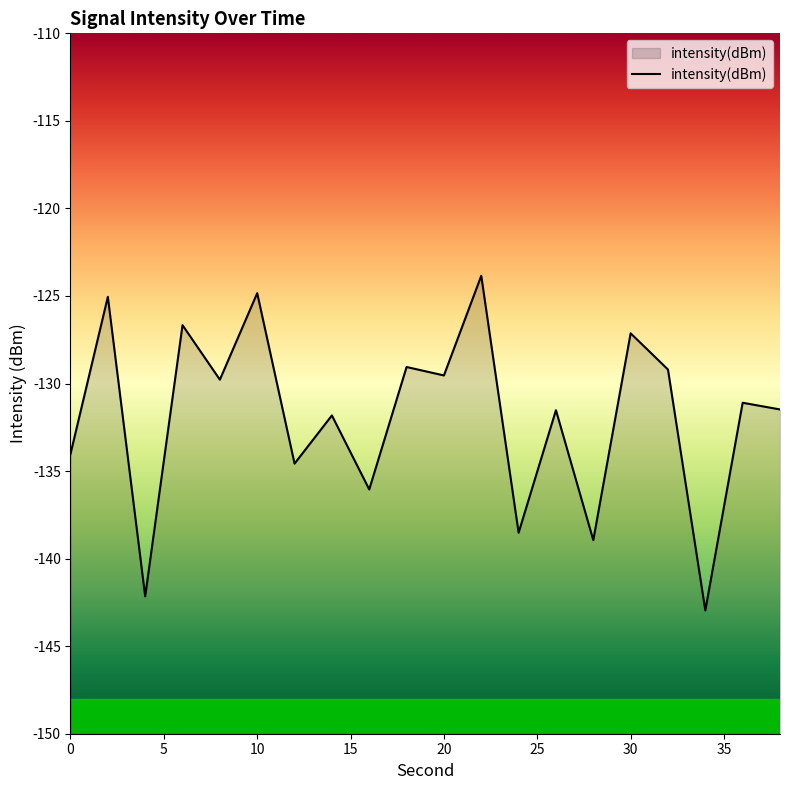

Between 6 and 36, which is larger?

6